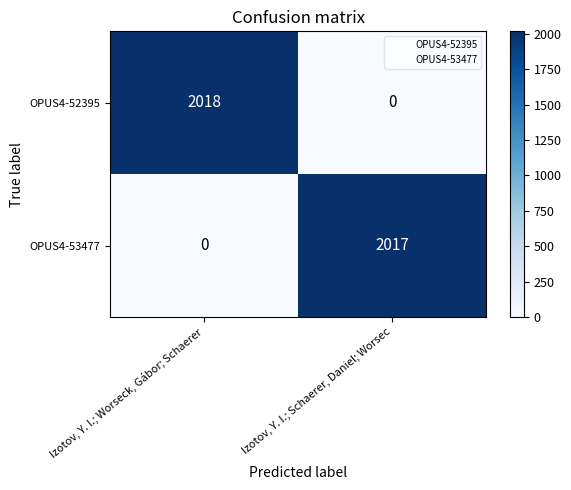

At which category is the sum across all series the highest?

Izotov, Y. I.; Worseck, Gábor; Schaerer